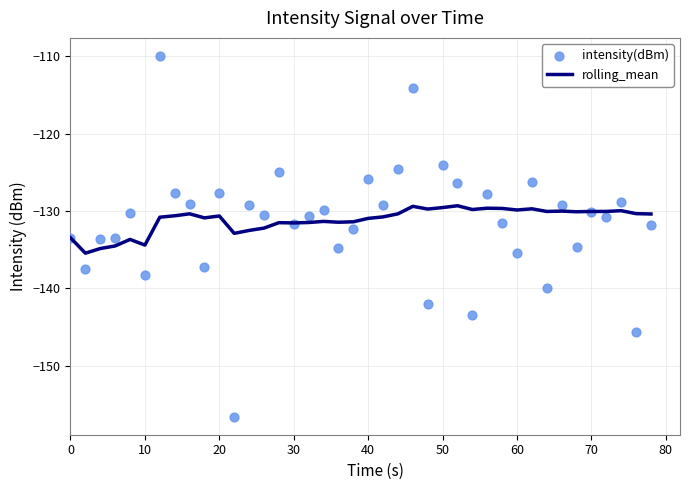

Which series has the largest total across all categories?

rolling_mean